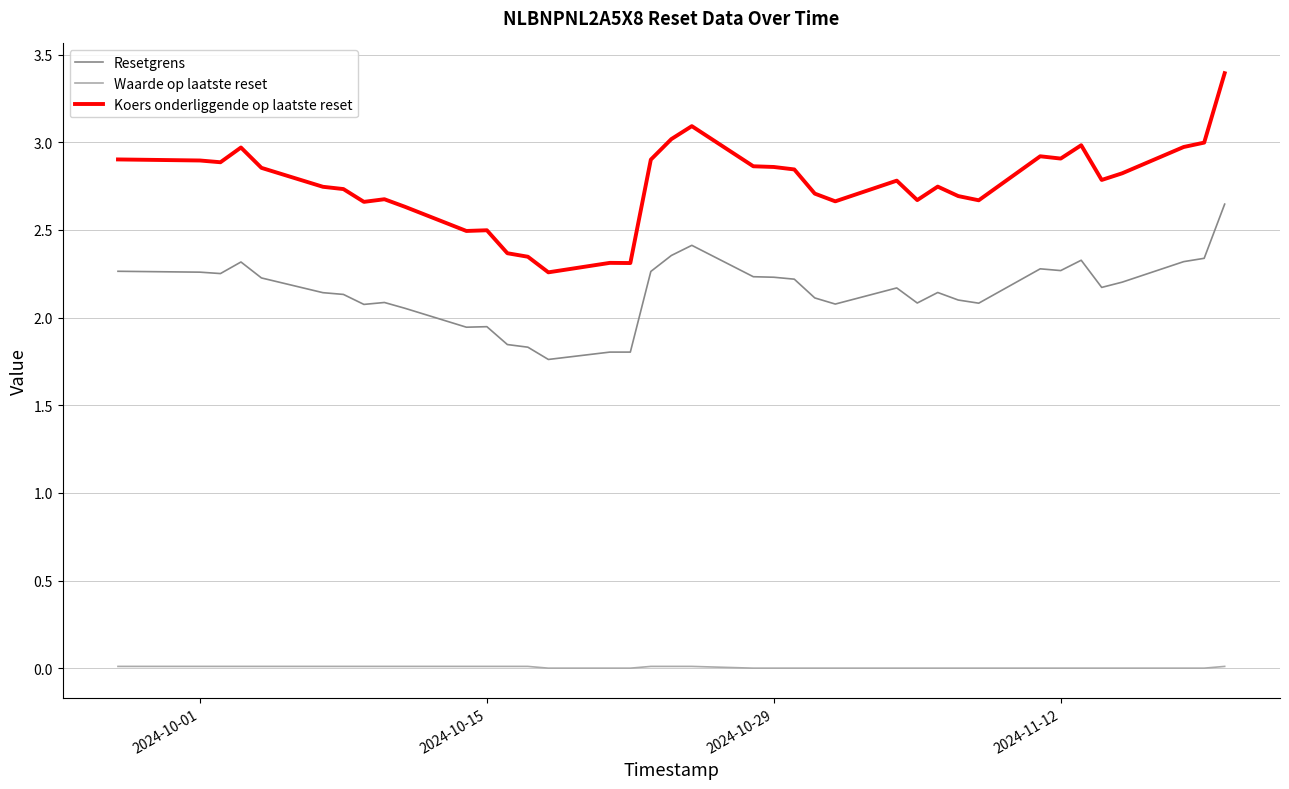

True or false: Resetgrens and Koers onderliggende op laatste reset intersect in this chart.

False